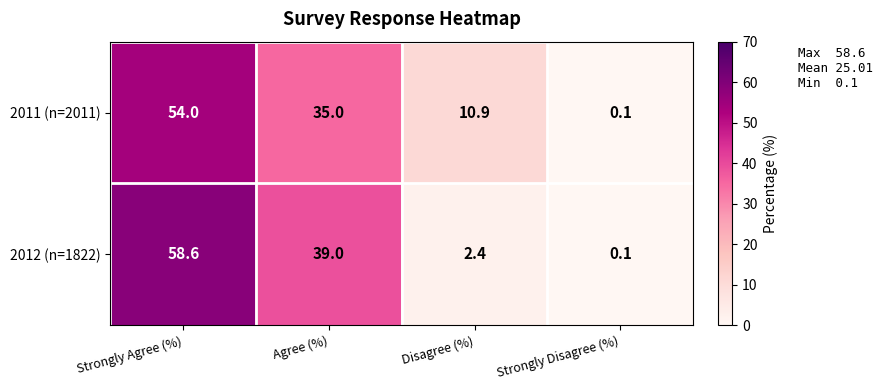

What is the sum of the 2012 (n=1822) values at Strongly Disagree (%) and Strongly Agree (%)?

58.7